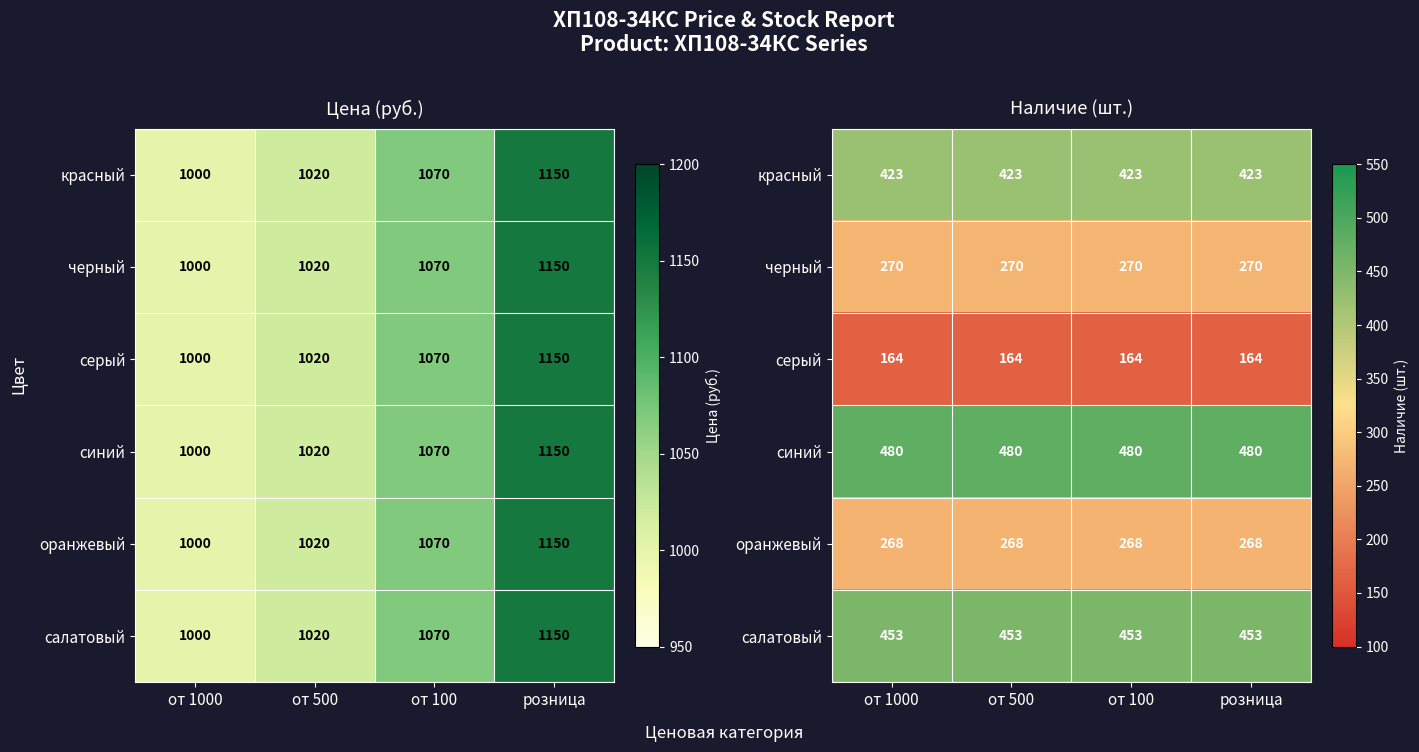

Count the number of categories in the chart.

4